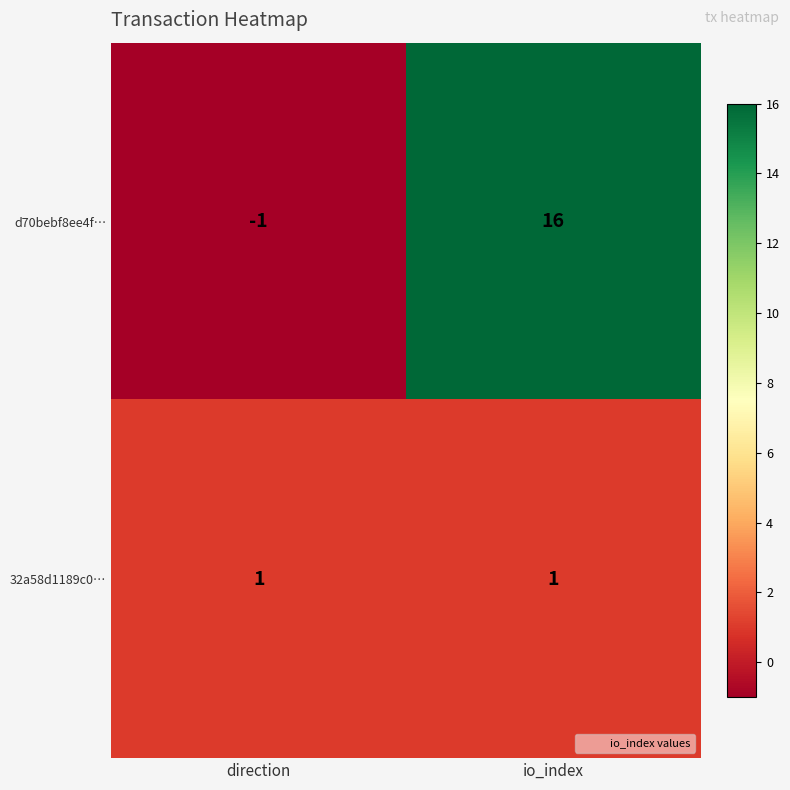

Rank the series by their maximum value, from highest to lowest.

d70bebf8ee4f…, 32a58d1189c0…